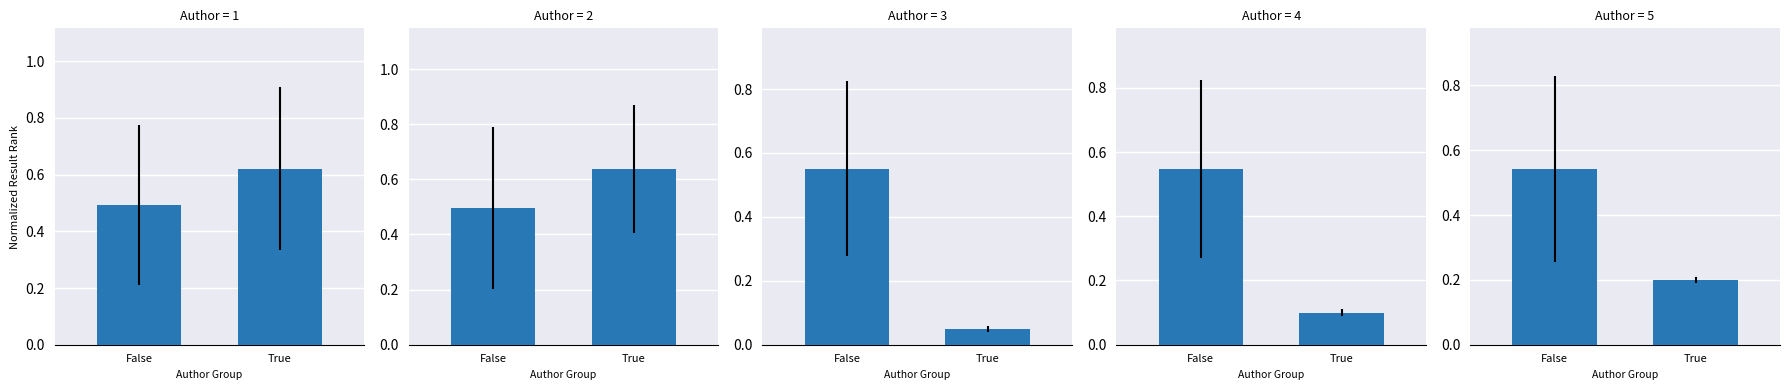

List the series in order of their peak value, lowest first.

Amy Lynch, Deanna Singh, Mary Richards Beaumont, Nancy Holyoke, Patti Kelley Criswell